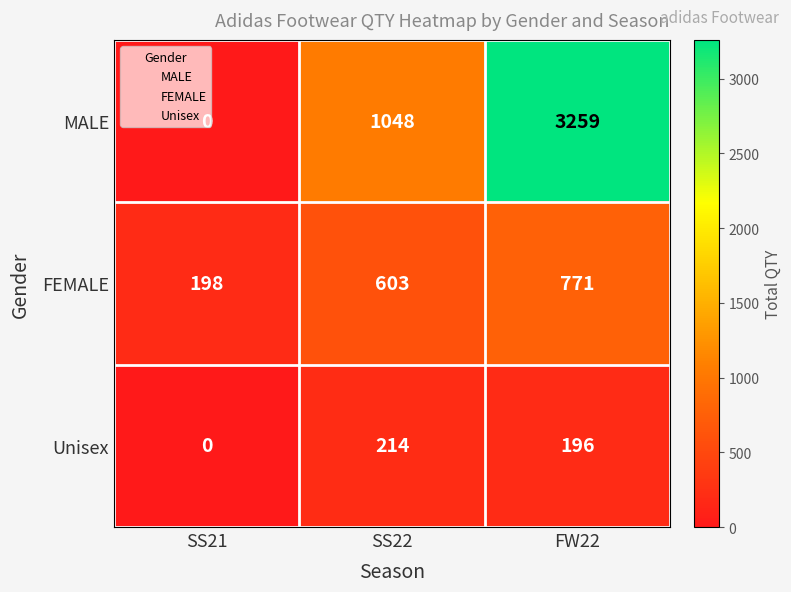

At which label is FEMALE closest to 484?

SS22